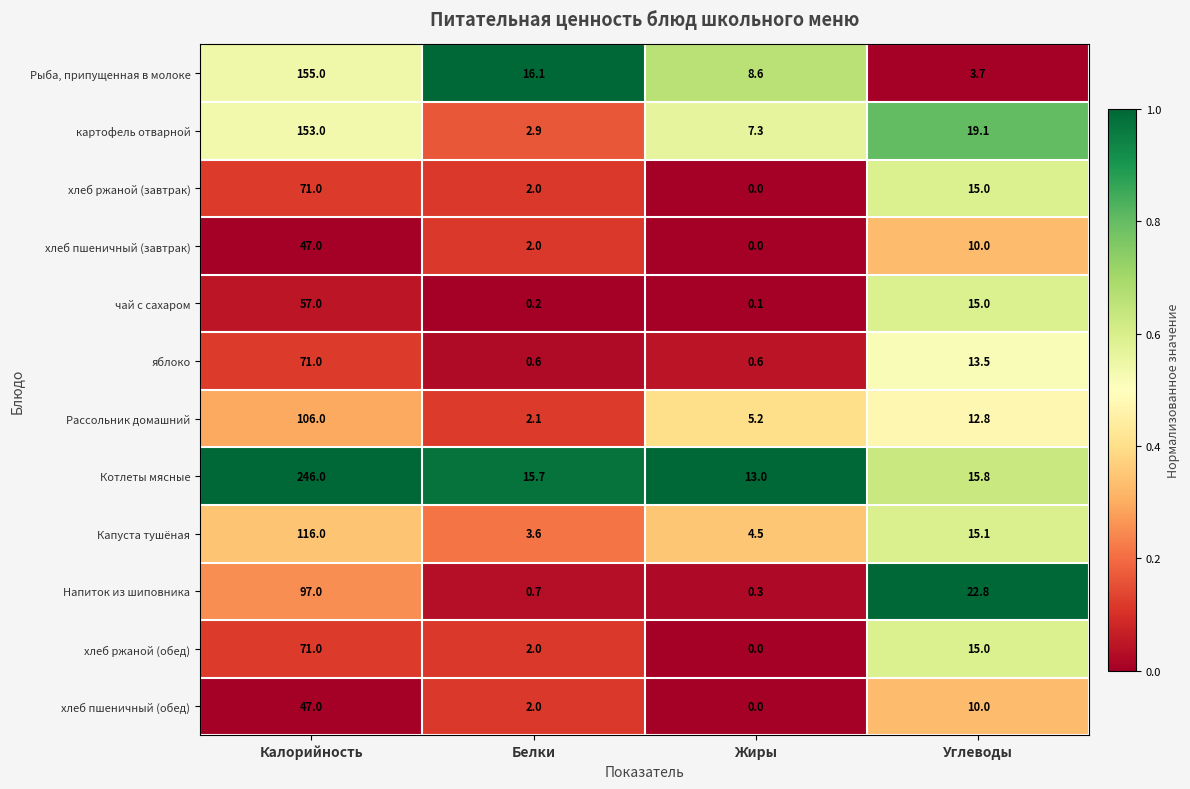

Rank the categories by чай с сахаром value from lowest to highest.

Жиры, Белки, Углеводы, Калорийность